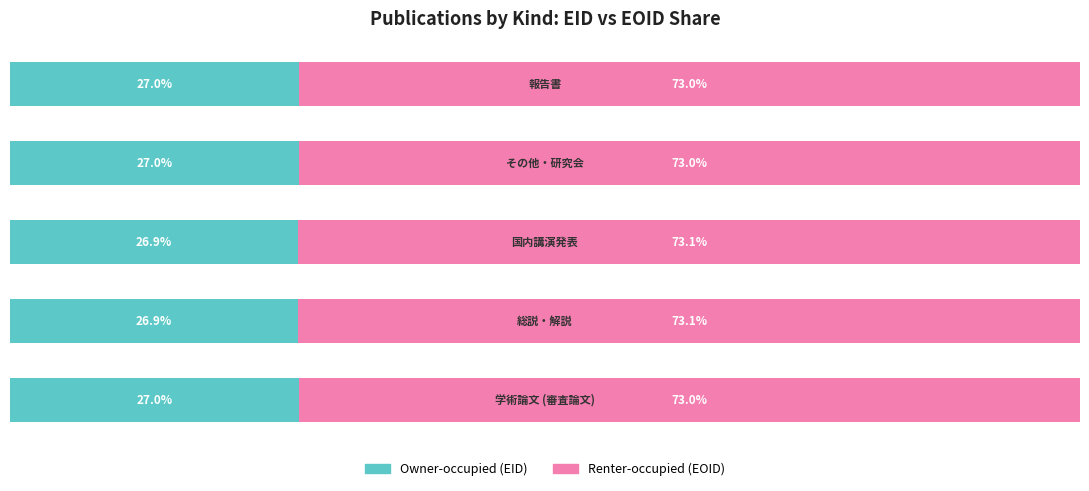

Rank the series by their maximum value, from lowest to highest.

Owner-occupied (EID), Renter-occupied (EOID)